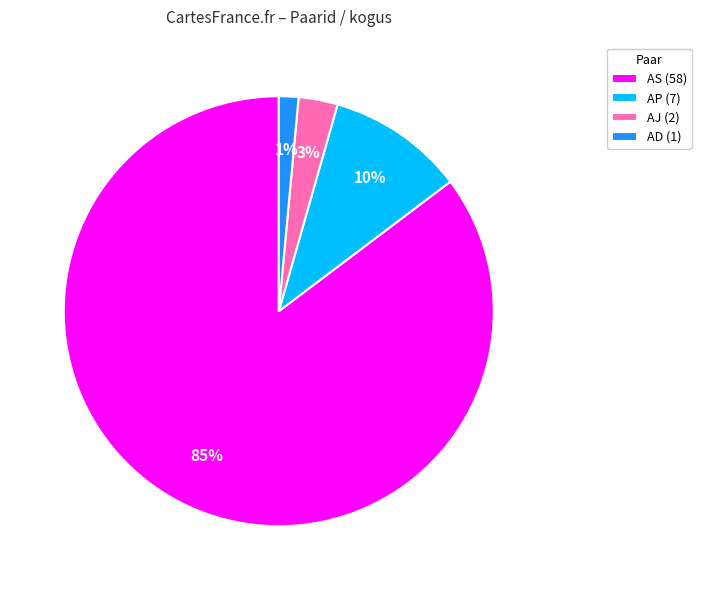

What percentage is the AD (1) slice, to the nearest percent?

1%